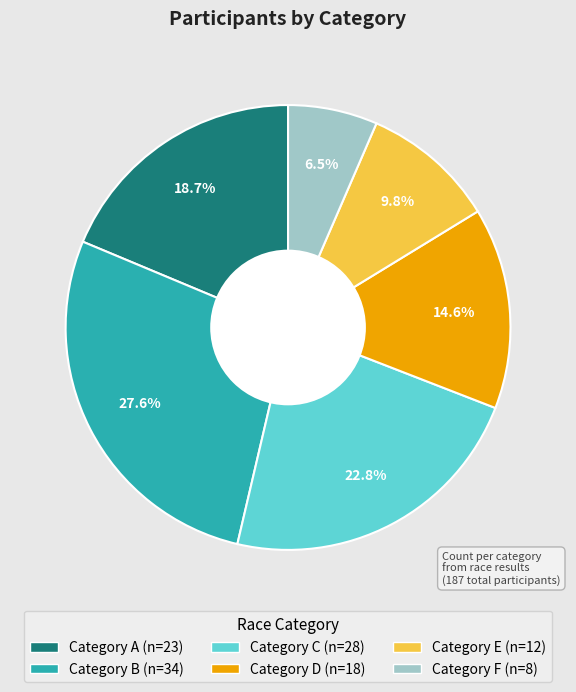

Does any single category account for the majority?

No